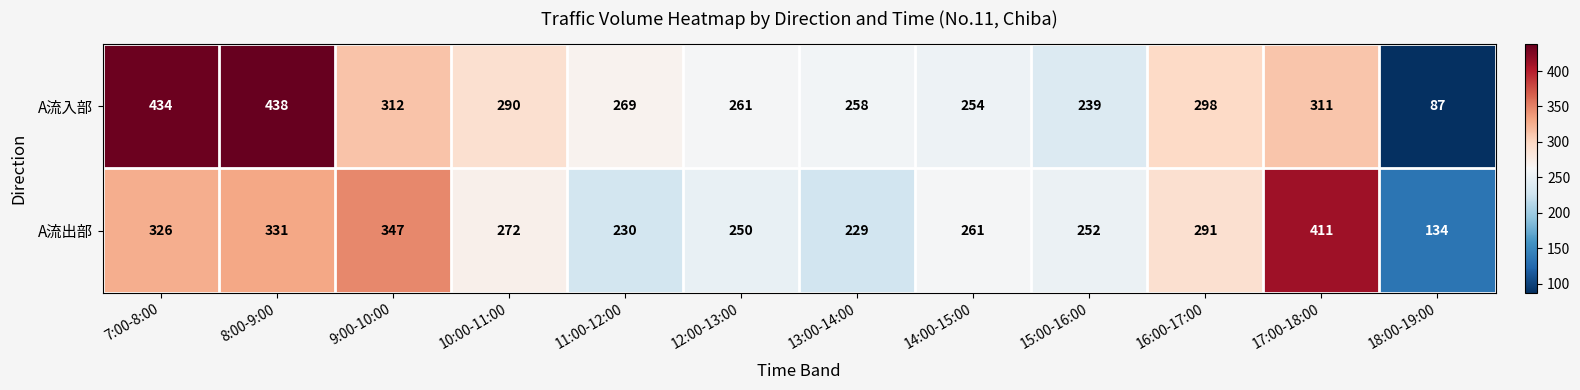

What is the sum of the A流出部 values at 8:00-9:00 and 9:00-10:00?

678